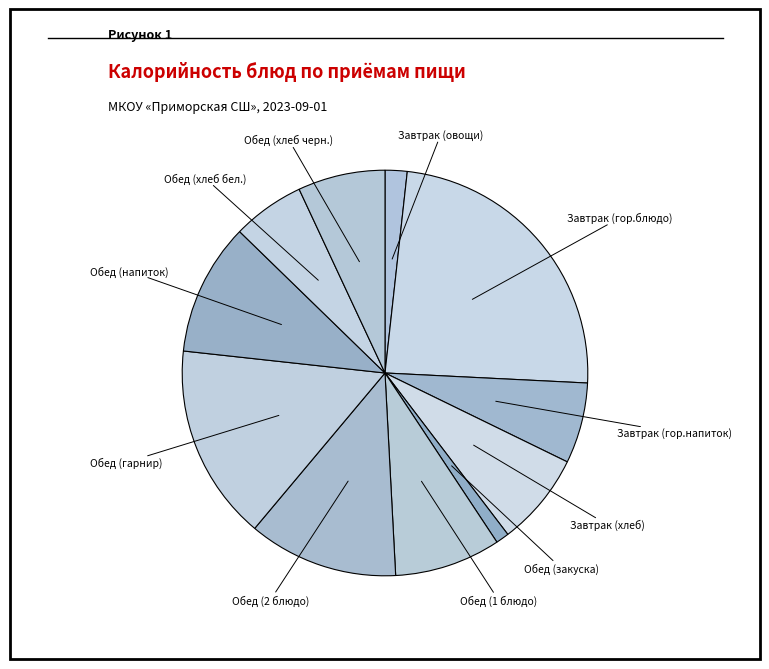

Count the number of slices in the pie.

11